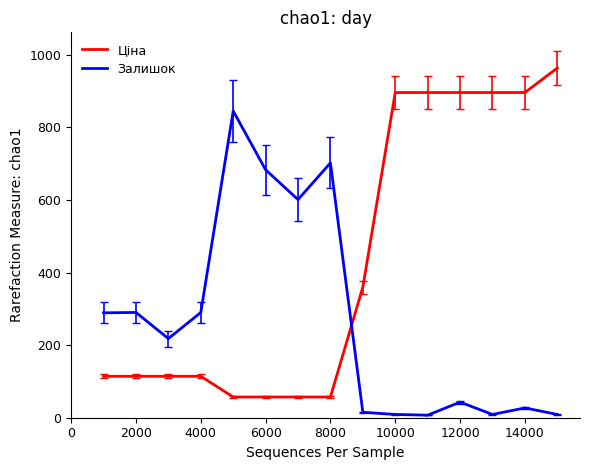

Which series has the widest spread of values?

Ціна